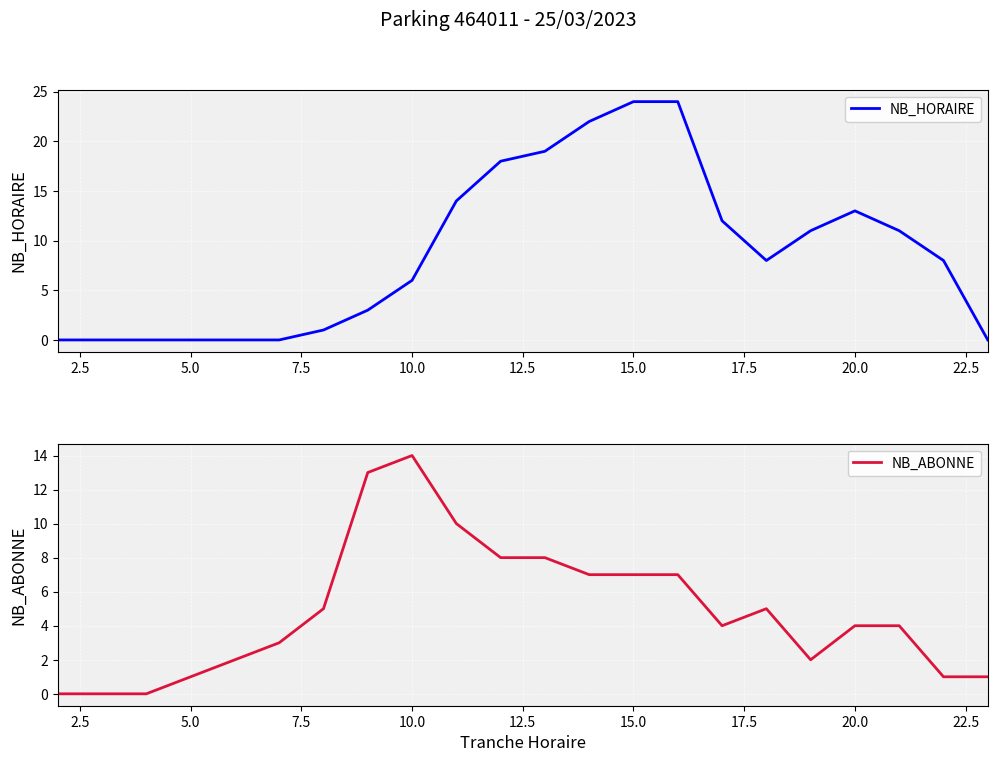

True or false: NB_ABONNE and NB_HORAIRE cross at least once.

True